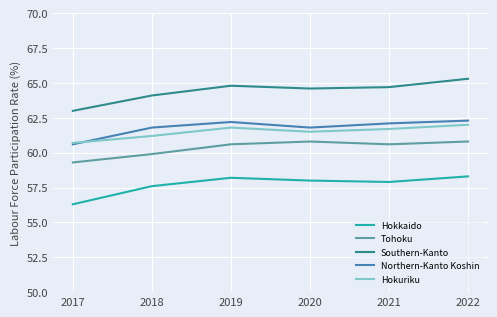

What are all the series names shown in the legend?

Hokkaido, Tohoku, Southern-Kanto, Northern-Kanto Koshin, Hokuriku